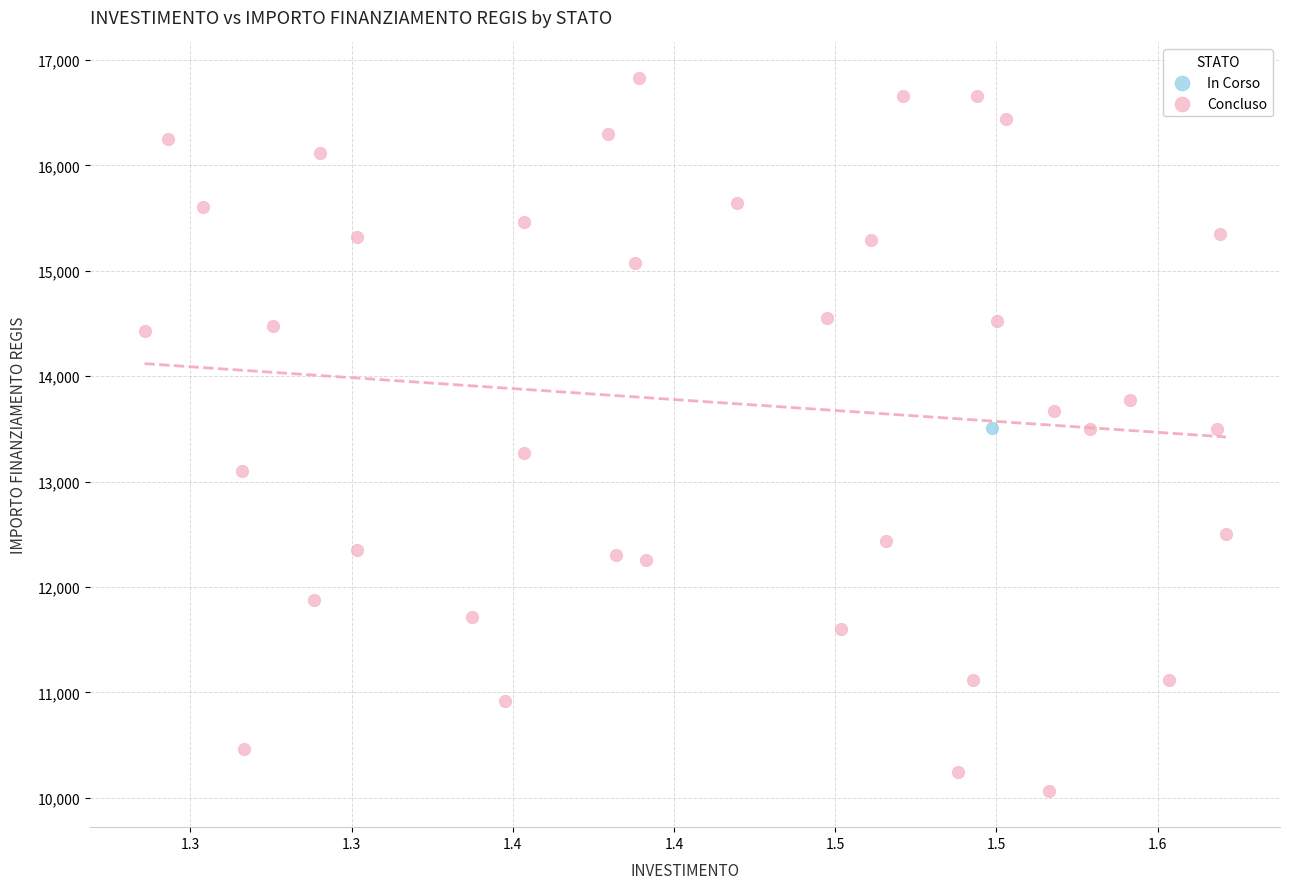

What are all the series names shown in the legend?

In Corso, Concluso